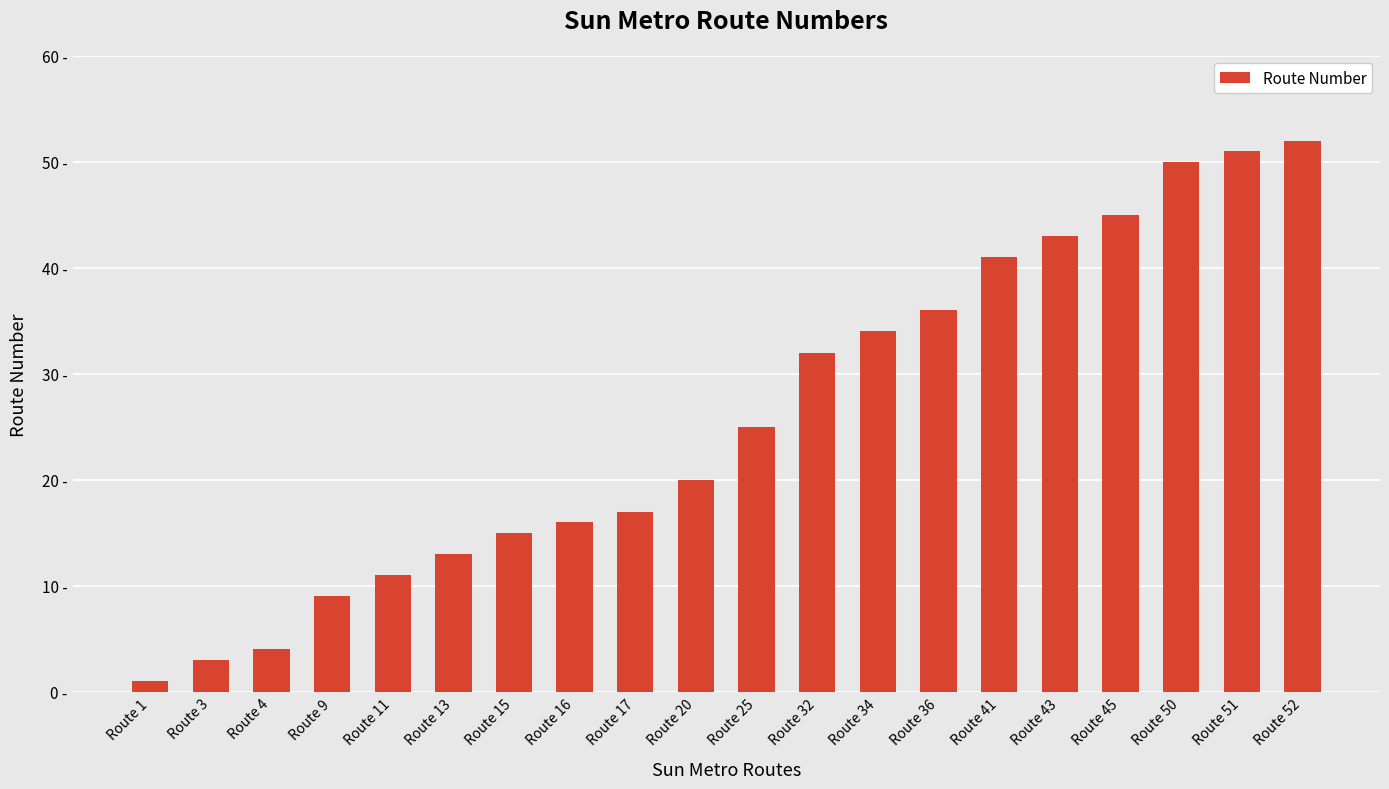

Are the bars horizontal?

No